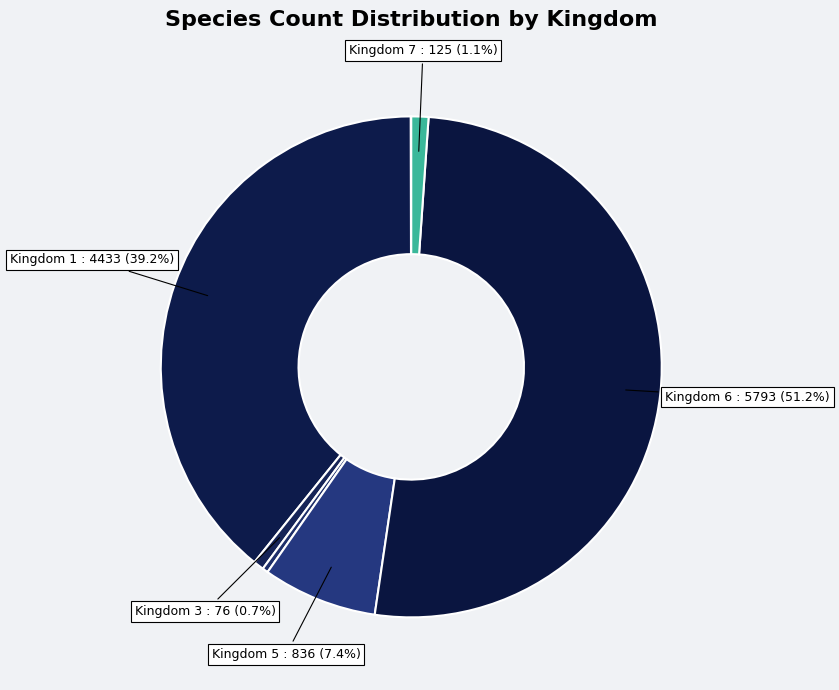

Which category has the biggest portion of the pie?

Kingdom 6